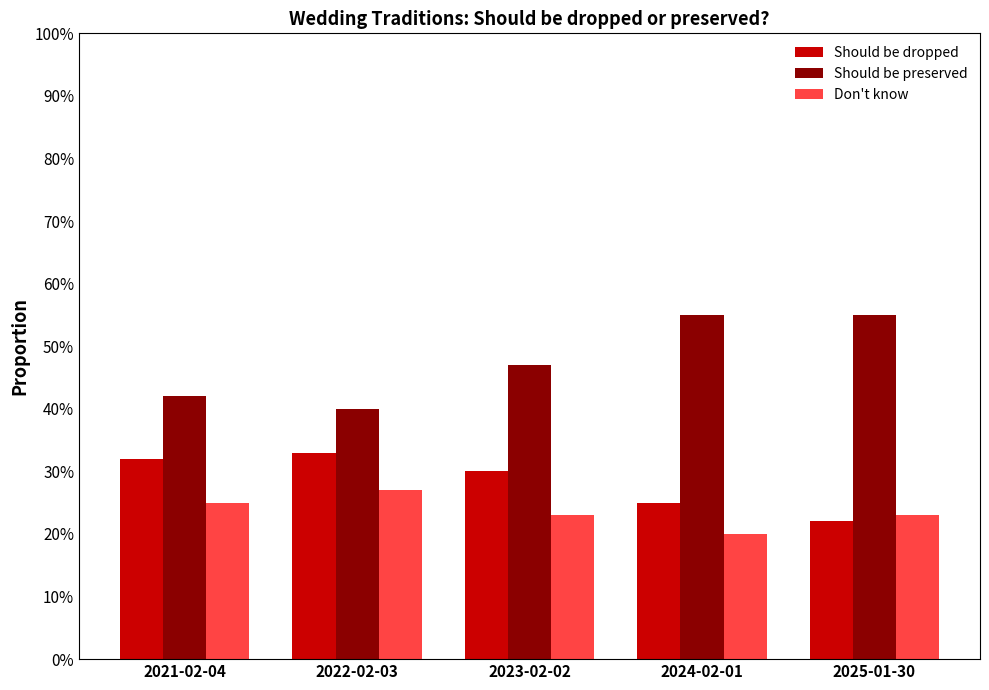

List the labels in order of Should be preserved value, largest first.

2024-02-01, 2025-01-30, 2023-02-02, 2021-02-04, 2022-02-03